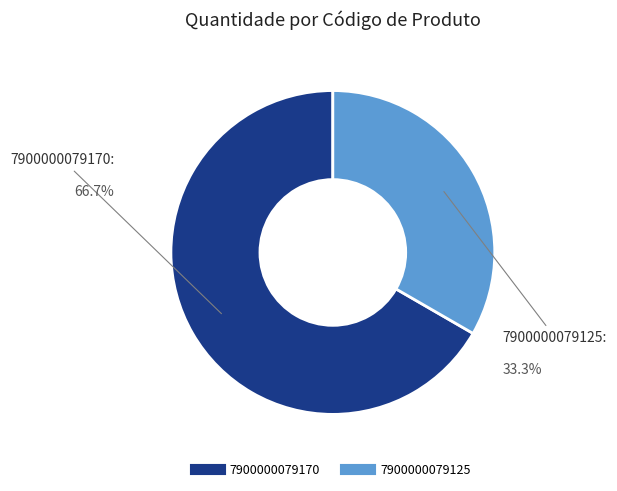

Is there a majority slice in this chart?

Yes